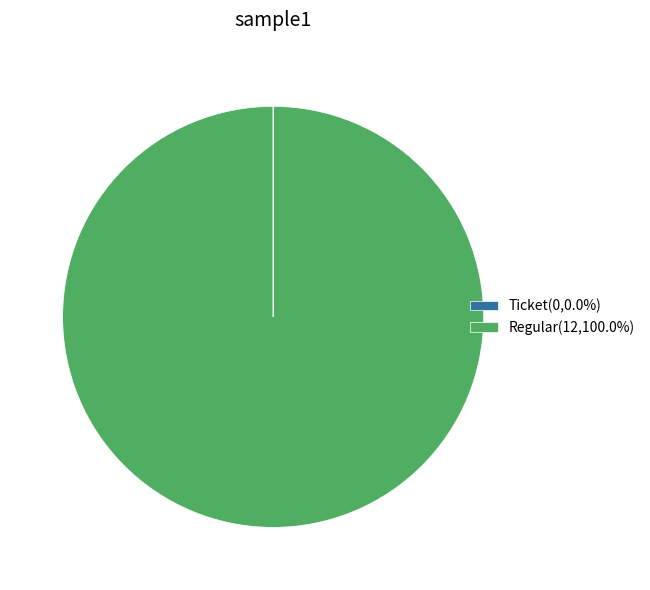

Is there any slice that represents more than half of the pie?

Yes